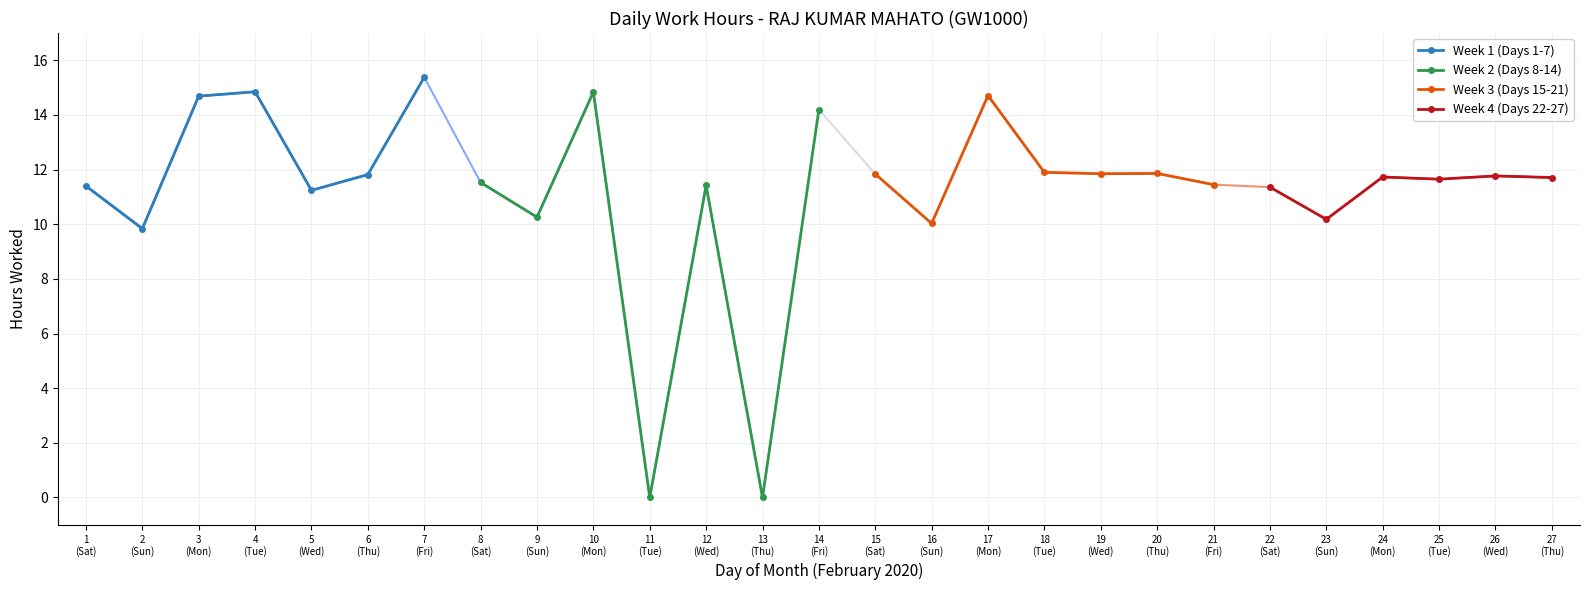

Reading left to right, list all the values displayed in this chart.

11.4	9.8	14.7	14.8	11.2	11.8	15.4	11.5	10.3	14.8	0.0	11.4	0.0	14.2	11.8	10.0	14.7	11.9	11.8	11.9	11.4	11.4	10.2	11.7	11.7	11.8	11.7